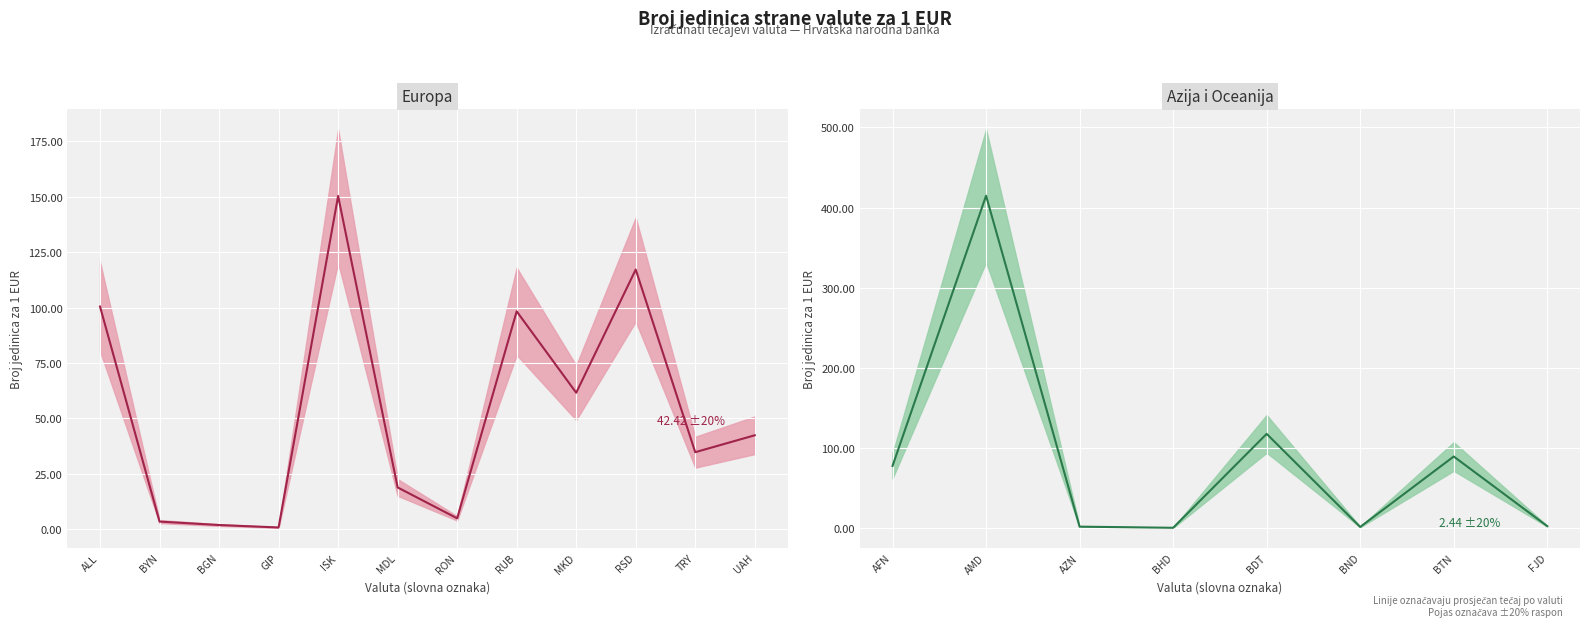

Reading left to right, list all the values displayed in this chart.

100.4	3.5	2.0	0.9	150.3	18.9	5.0	98.3	61.6	117.1	34.8	42.4	77.6	414.7	1.8	0.4	117.6	1.5	89.3	2.4